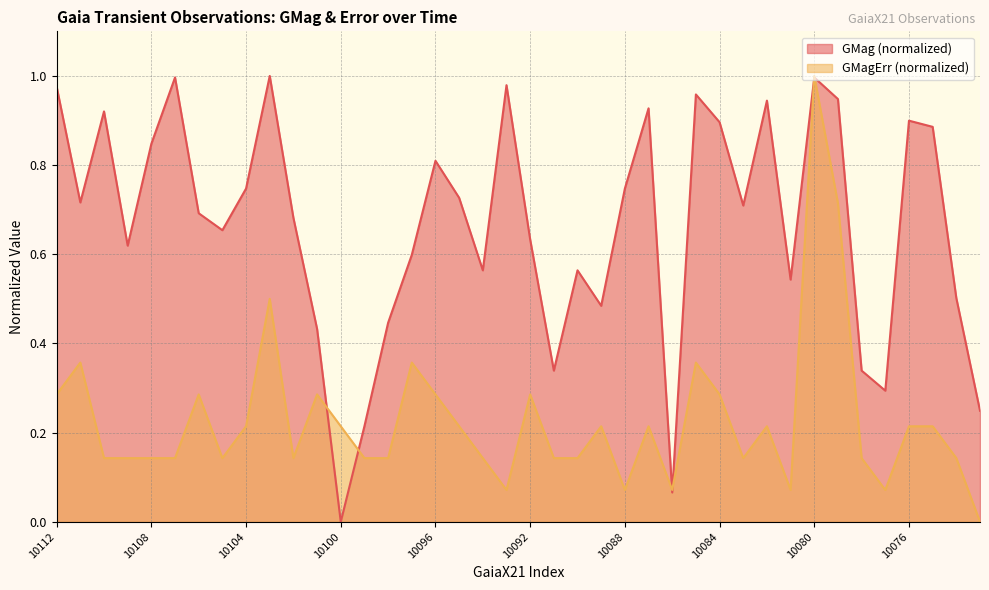

Which series has the widest spread of values?

GMag